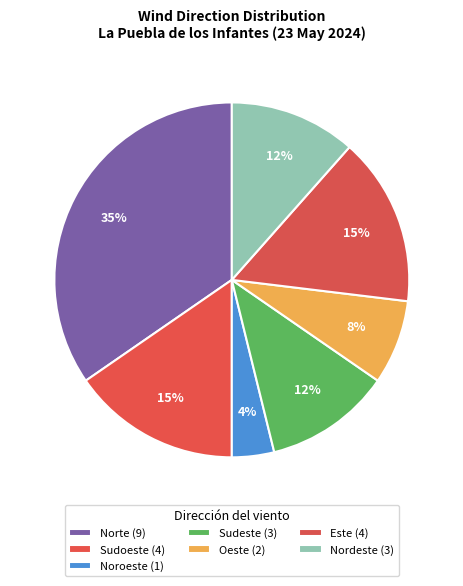

Is it true that Norte is 43% of the pie?

False